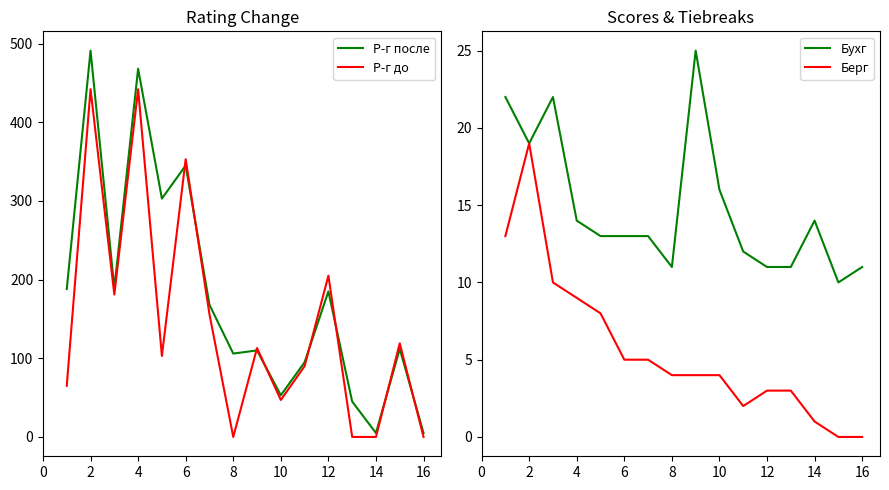

Does the chart have visible grid lines?

No